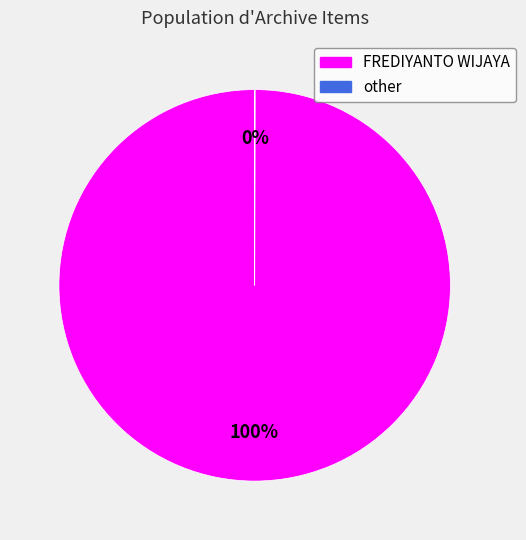

Is it true that FREDIYANTO WIJAYA is 100% of the pie?

True